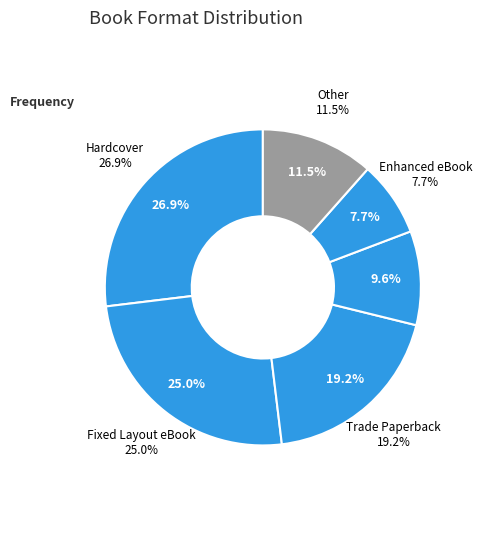

To the nearest percent, what is the average slice percentage?

17%